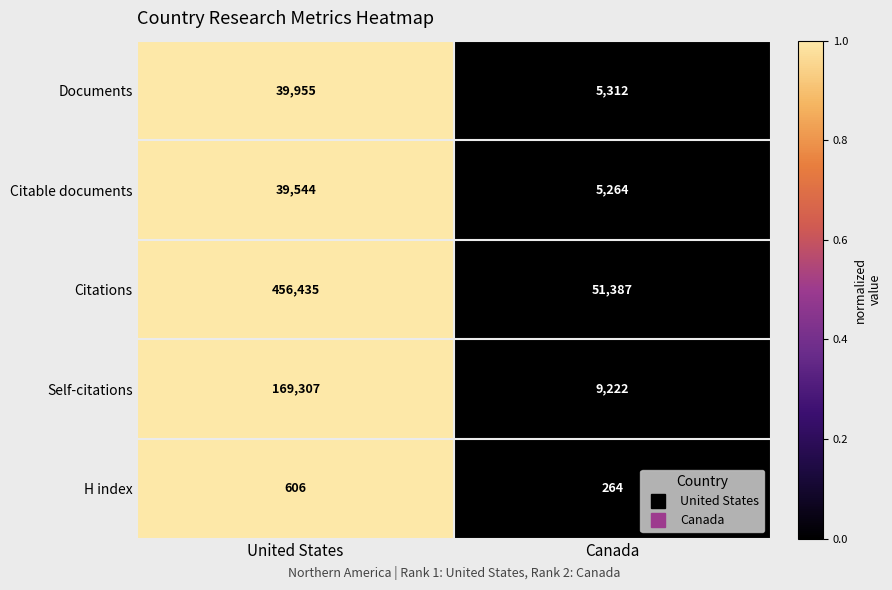

Read the Documents value at Canada, to the nearest 100.

5300